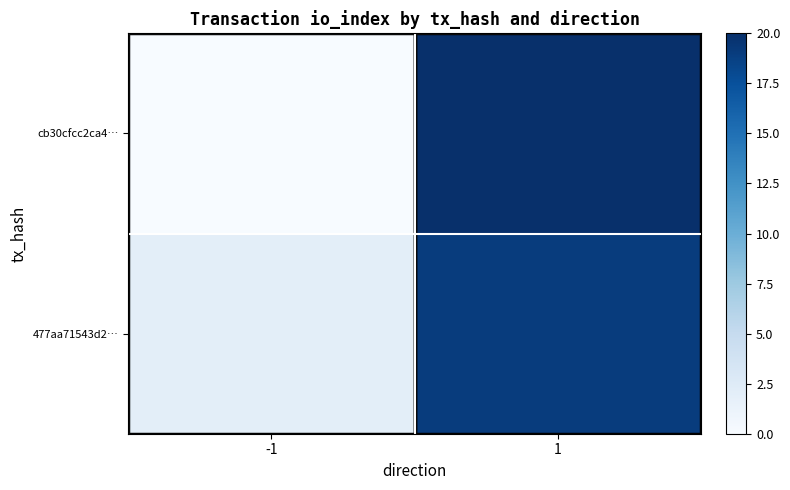

How many distinct data groups are displayed?

2